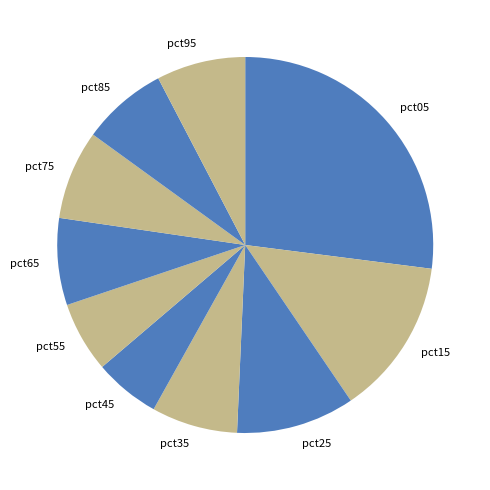

How many segments does this pie chart have?

10